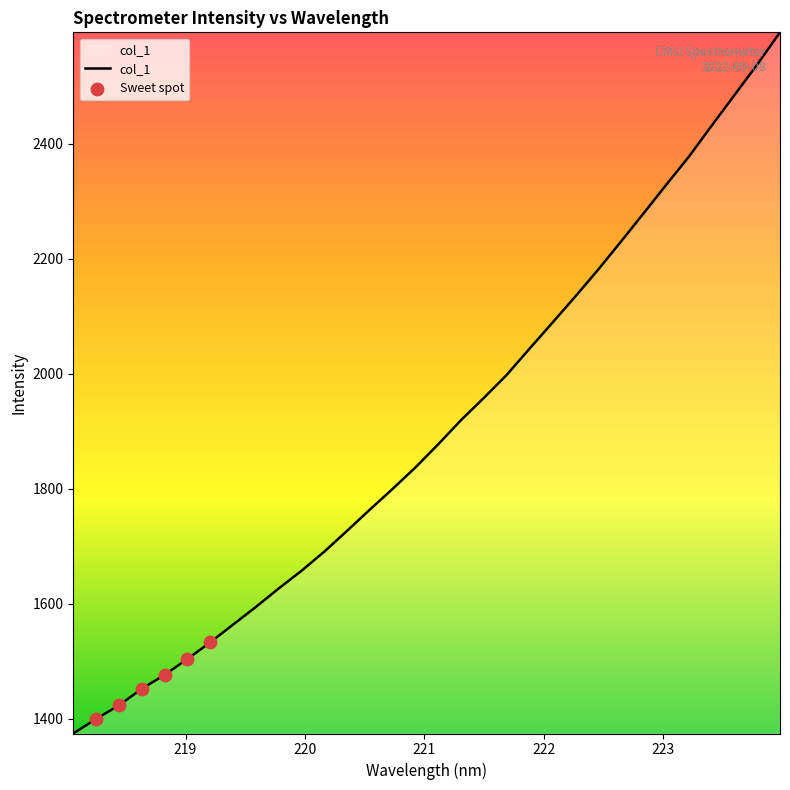

What is the greatest value displayed?

2593.9